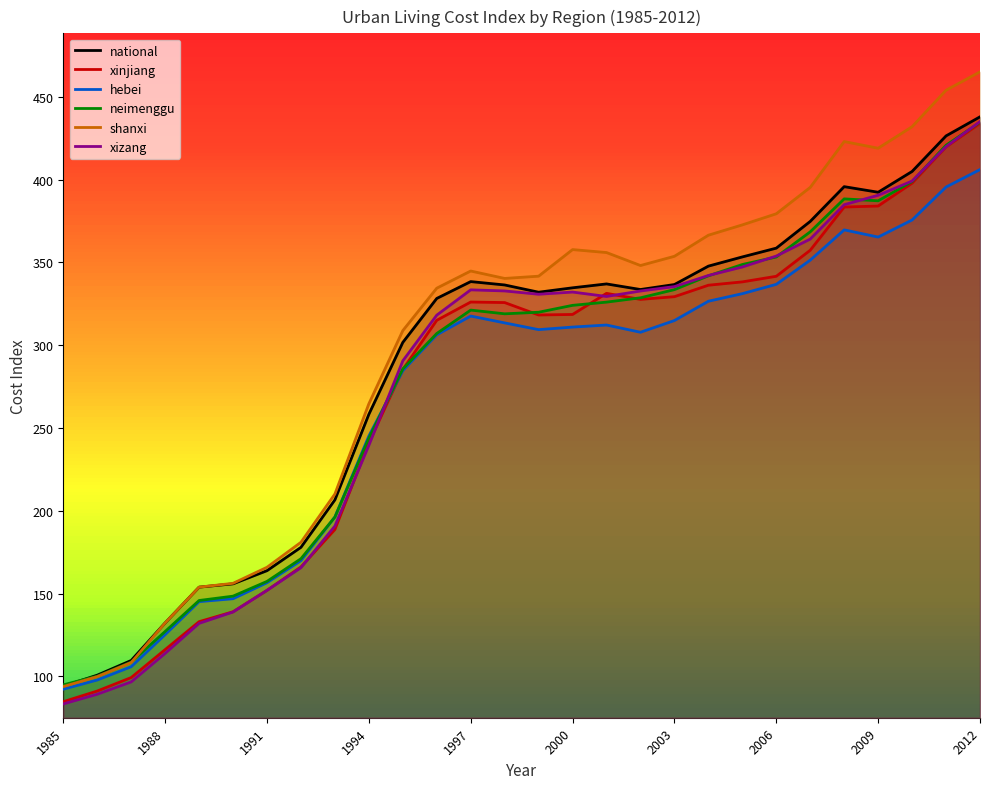

Where is the first local minimum for shanxi?

1998